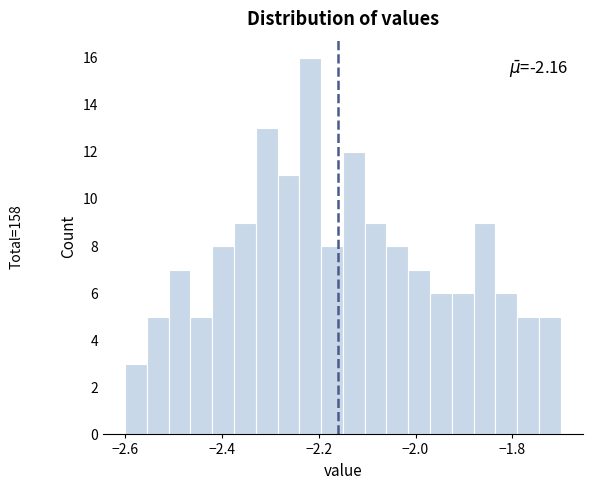

Around what value on the x-axis is the tallest bar? Give the approximate position of its centre, as read against the axis.

-2.22